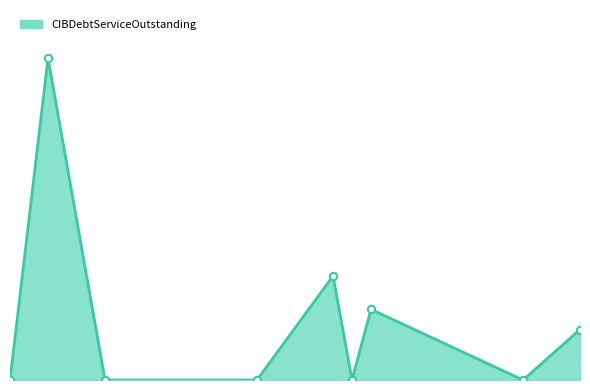

Which has a higher value, Lovelady or Colmesneil?

Lovelady